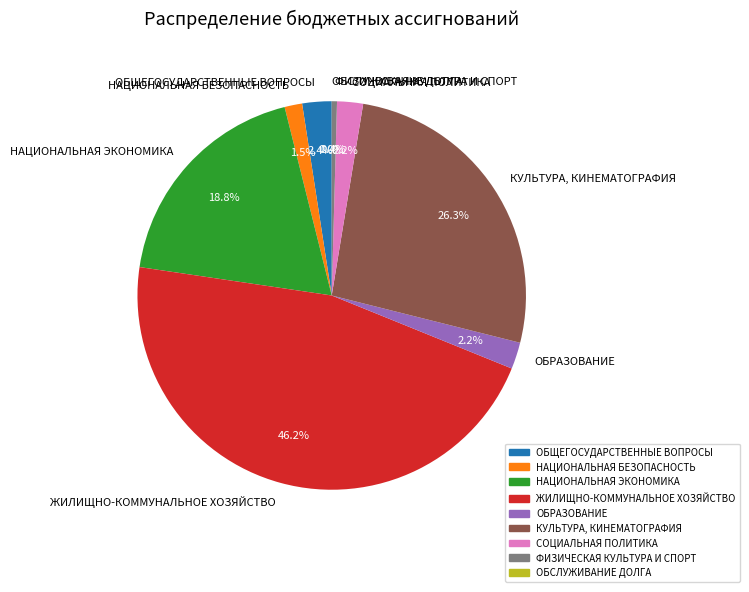

To the nearest percent, what is the combined percentage of ФИЗИЧЕСКАЯ КУЛЬТУРА И СПОРТ and ОБРАЗОВАНИЕ?

3%